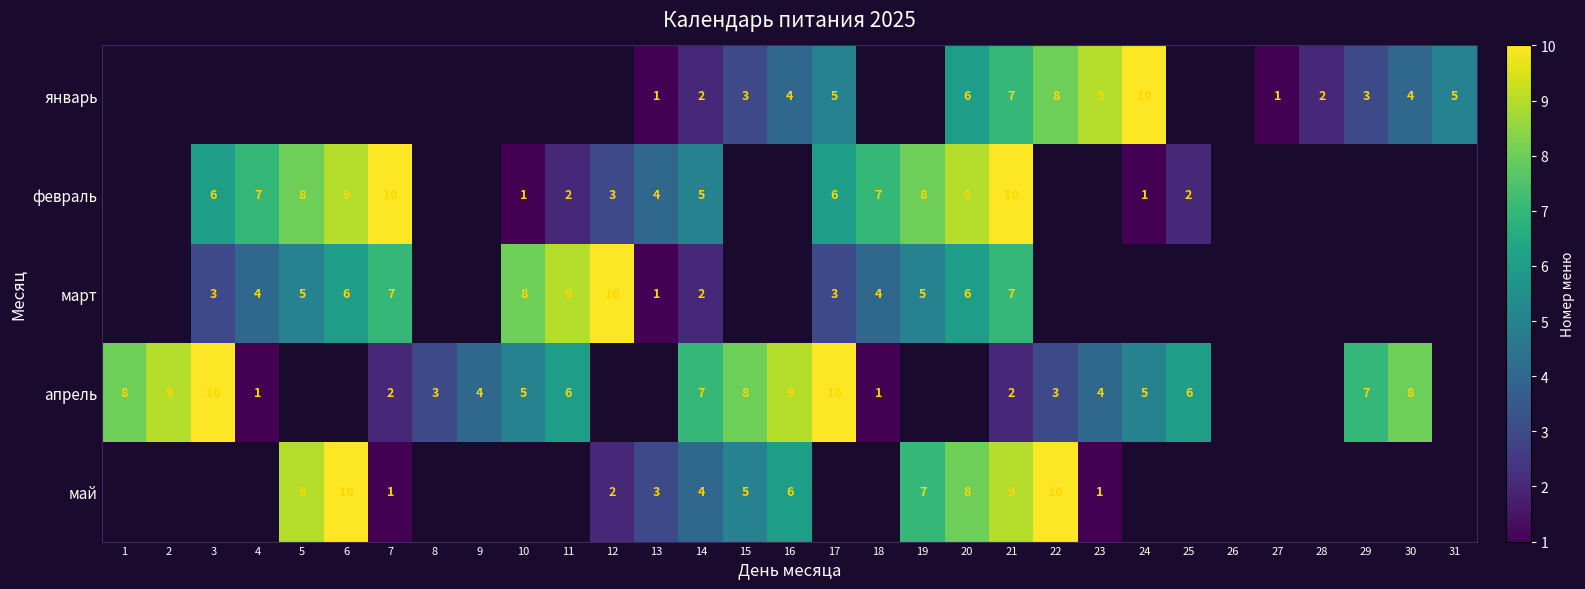

What is the sum of the апрель values at 24 and 3?

15